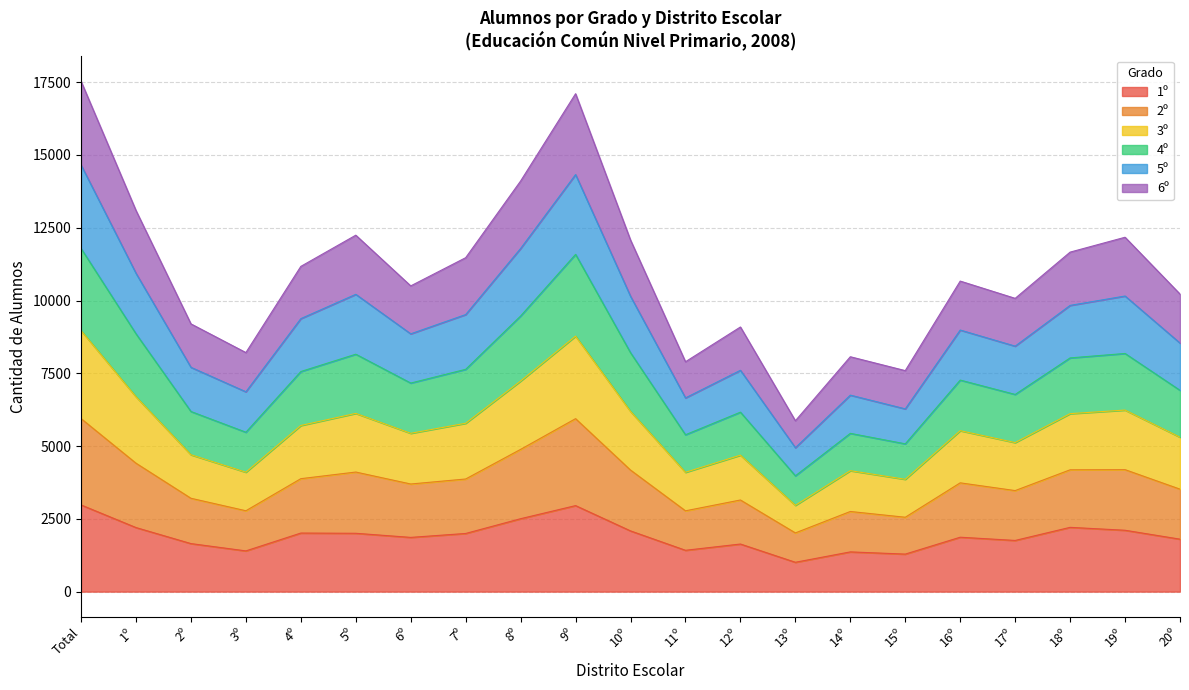

How many data points in 1º are less than 1869?

10